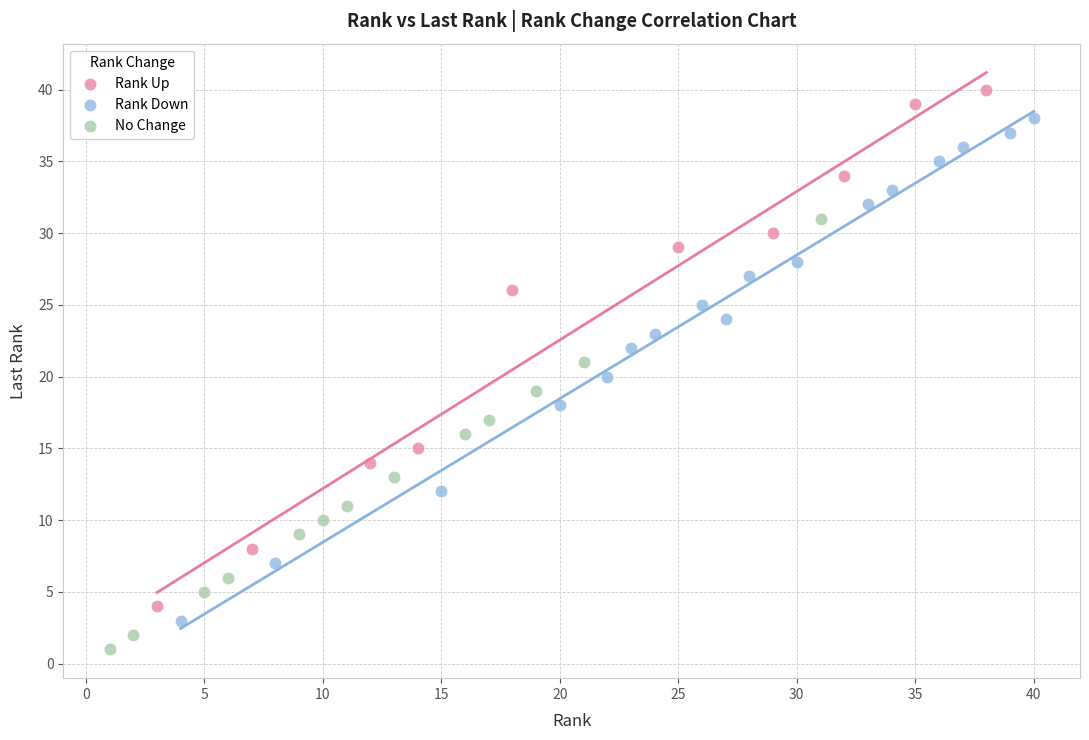

Which series reaches the minimum Y coordinate?

No Change